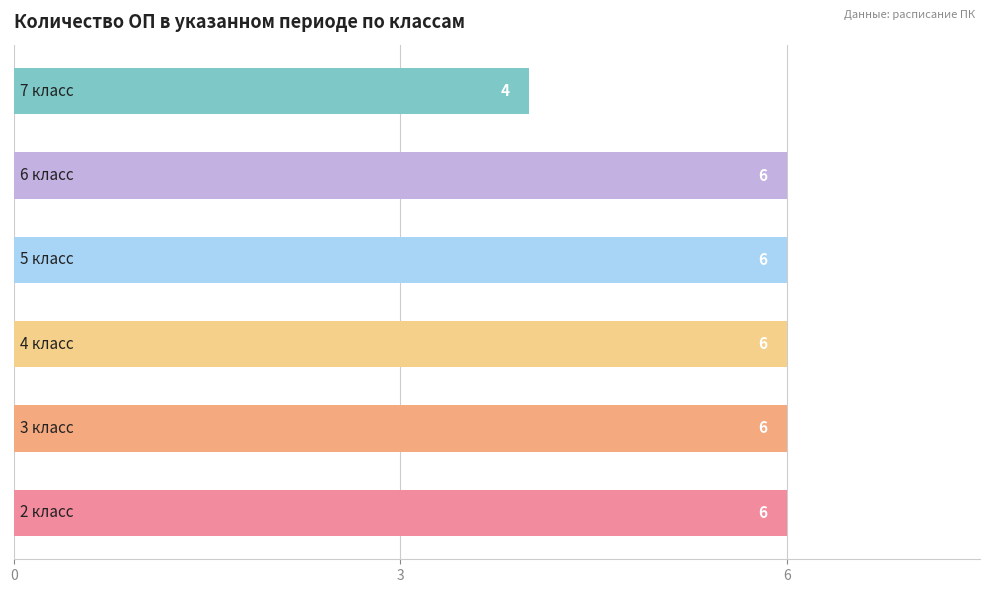

Are the bars grouped side by side (vs. stacked)?

No